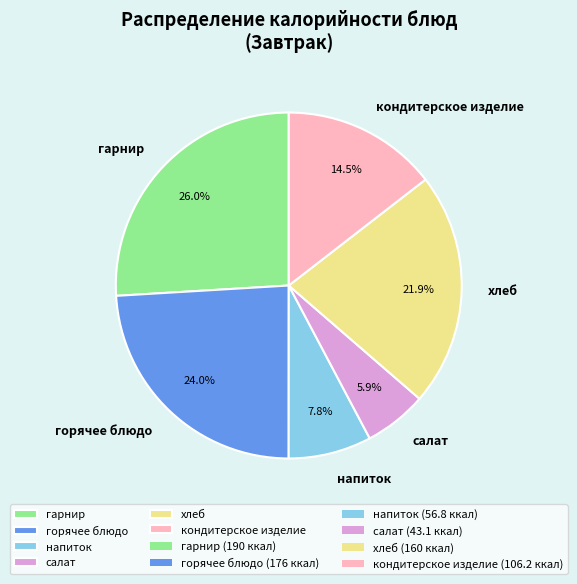

The напиток slice represents 8% of the pie. True or false?

True